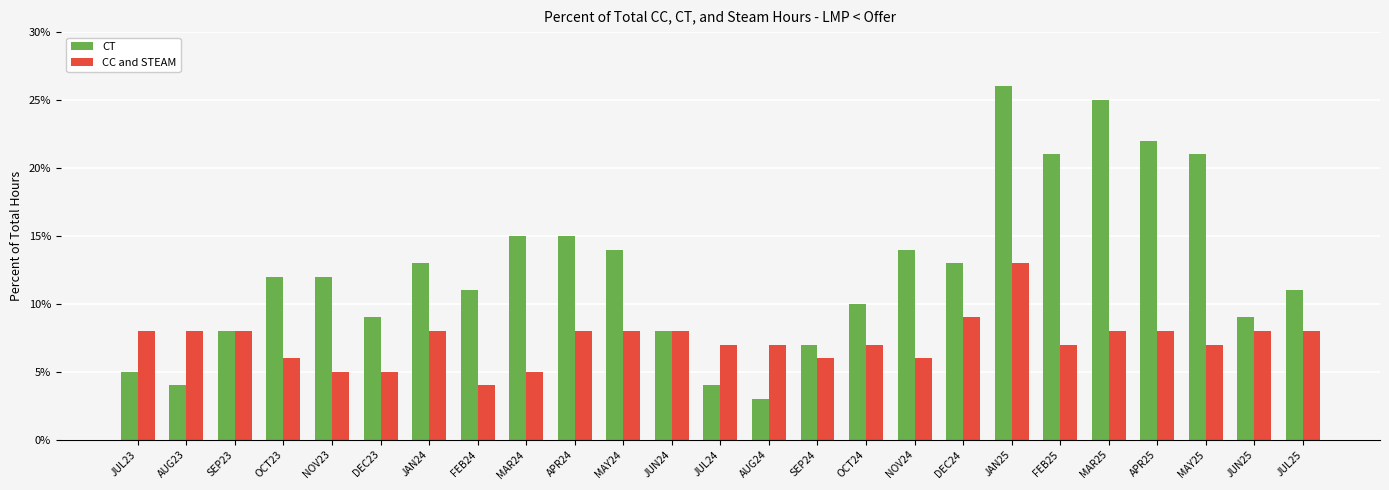

Which category has the lowest value in the CC and STEAM series?

FEB24